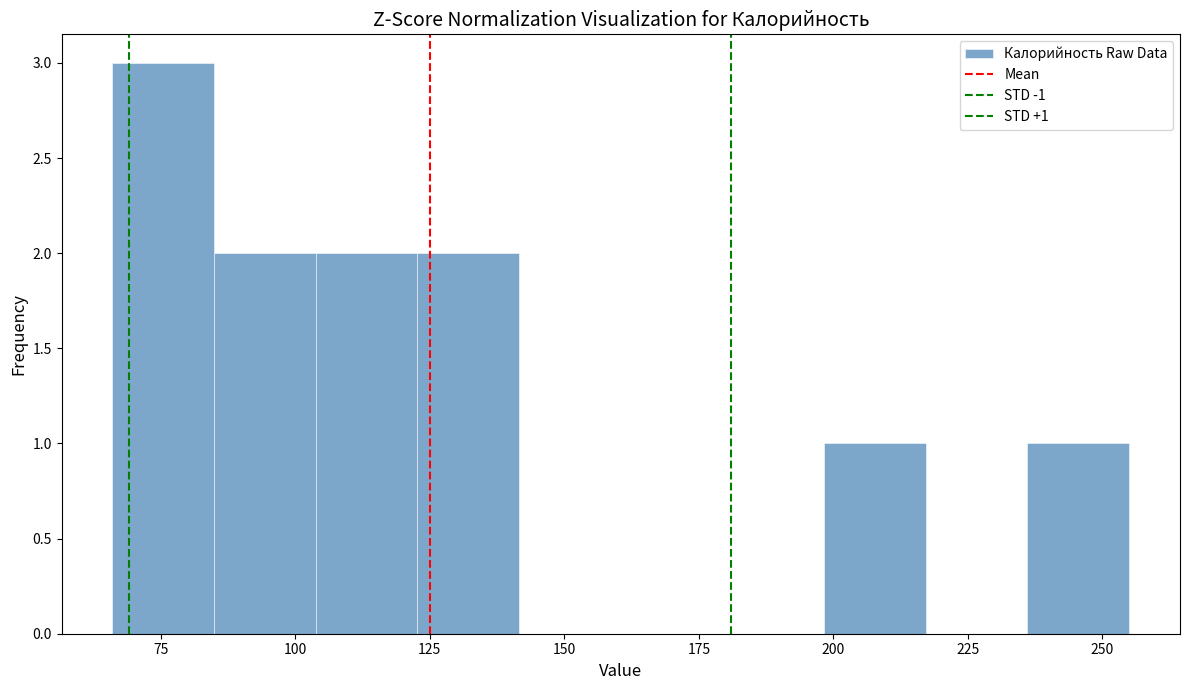

Around what value on the x-axis is the tallest bar? Give the approximate position of its centre, as read against the axis.

75